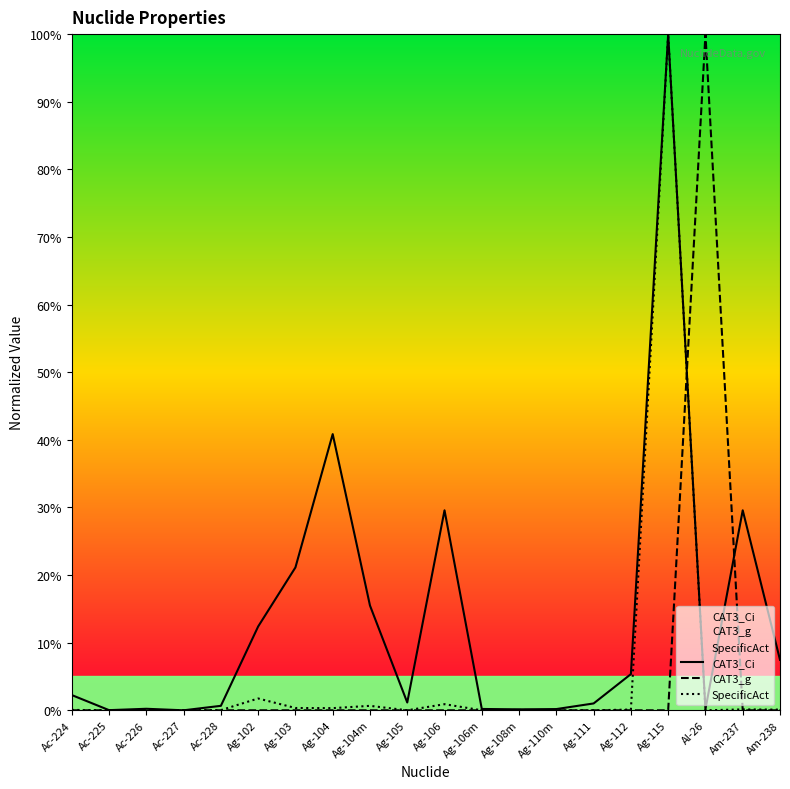

In CAT3_g, how many points are higher than both neighbors (excluding endpoints)?

5